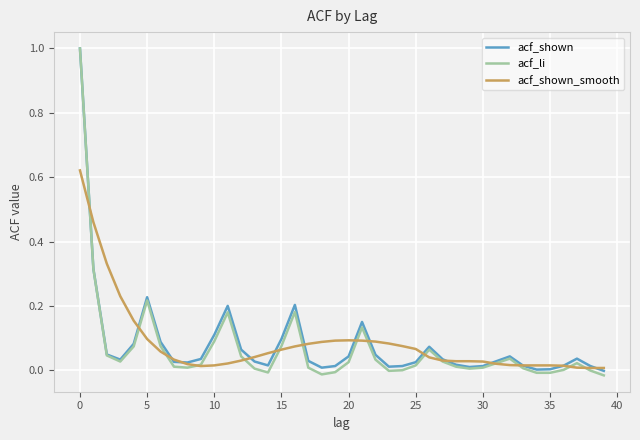

Which series has the widest spread of values?

acf_li